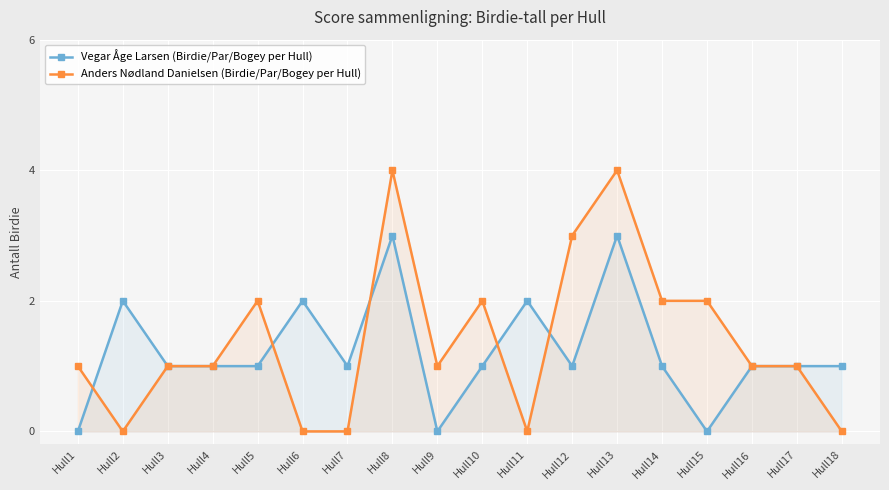

What is the difference between the maximum and minimum values in the Vegar Åge Larsen (Birdie/Par/Bogey per Hull) series?

3